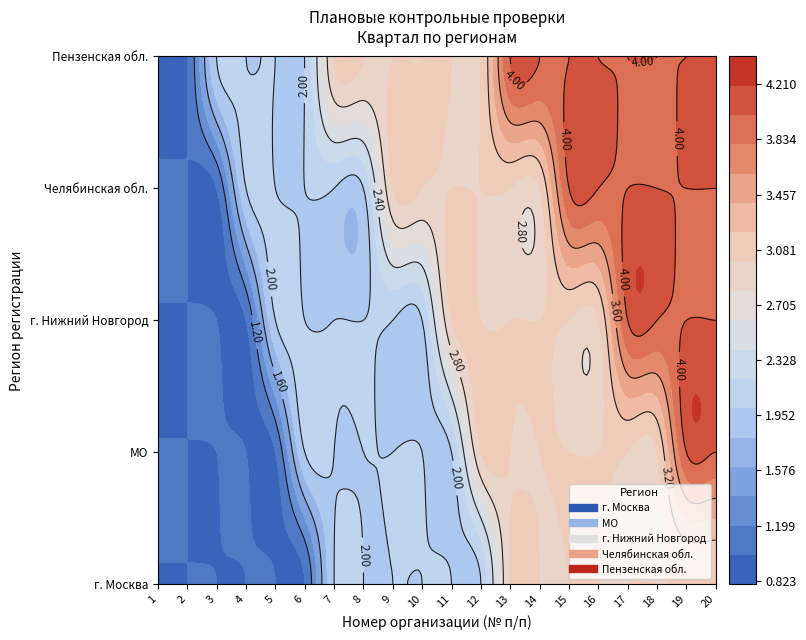

At which category does the chart reach its peak across all series?

17